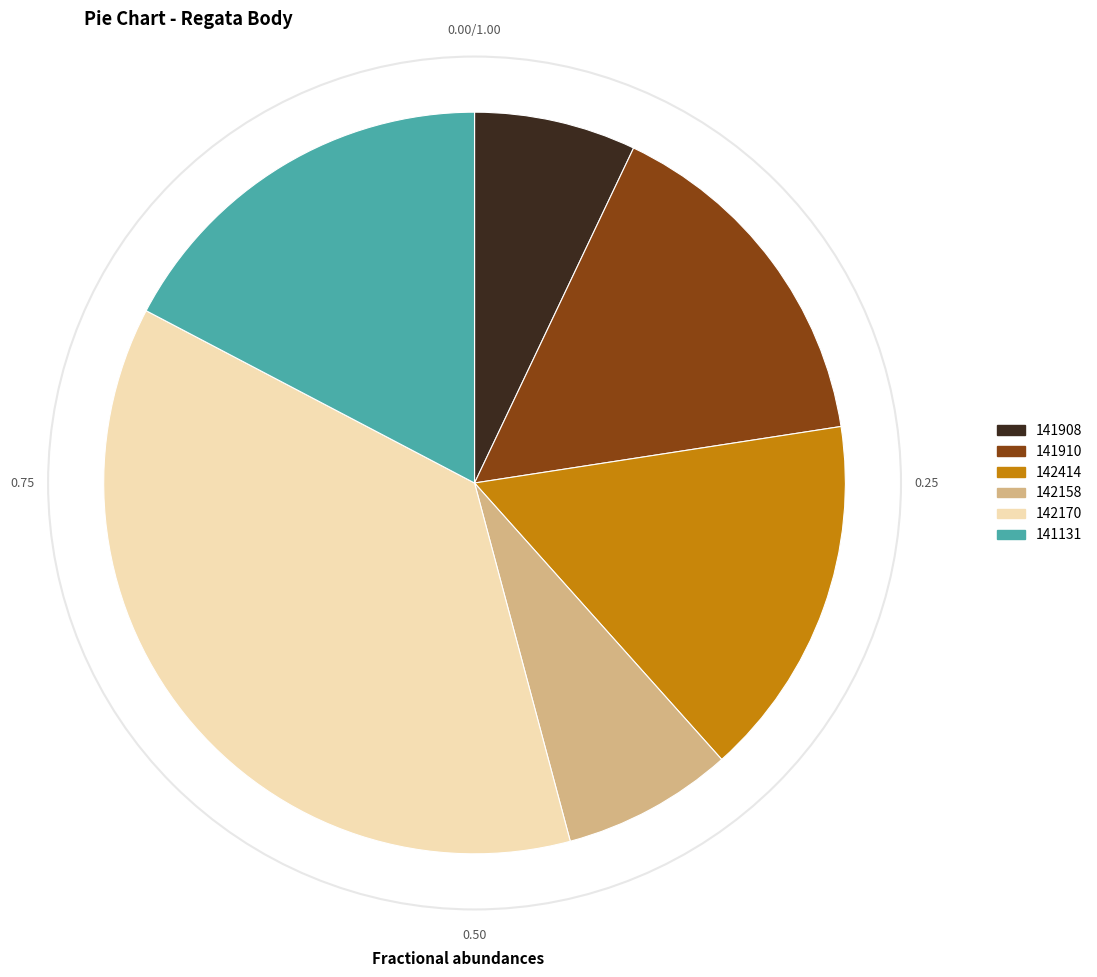

Is there any slice that represents more than half of the pie?

No